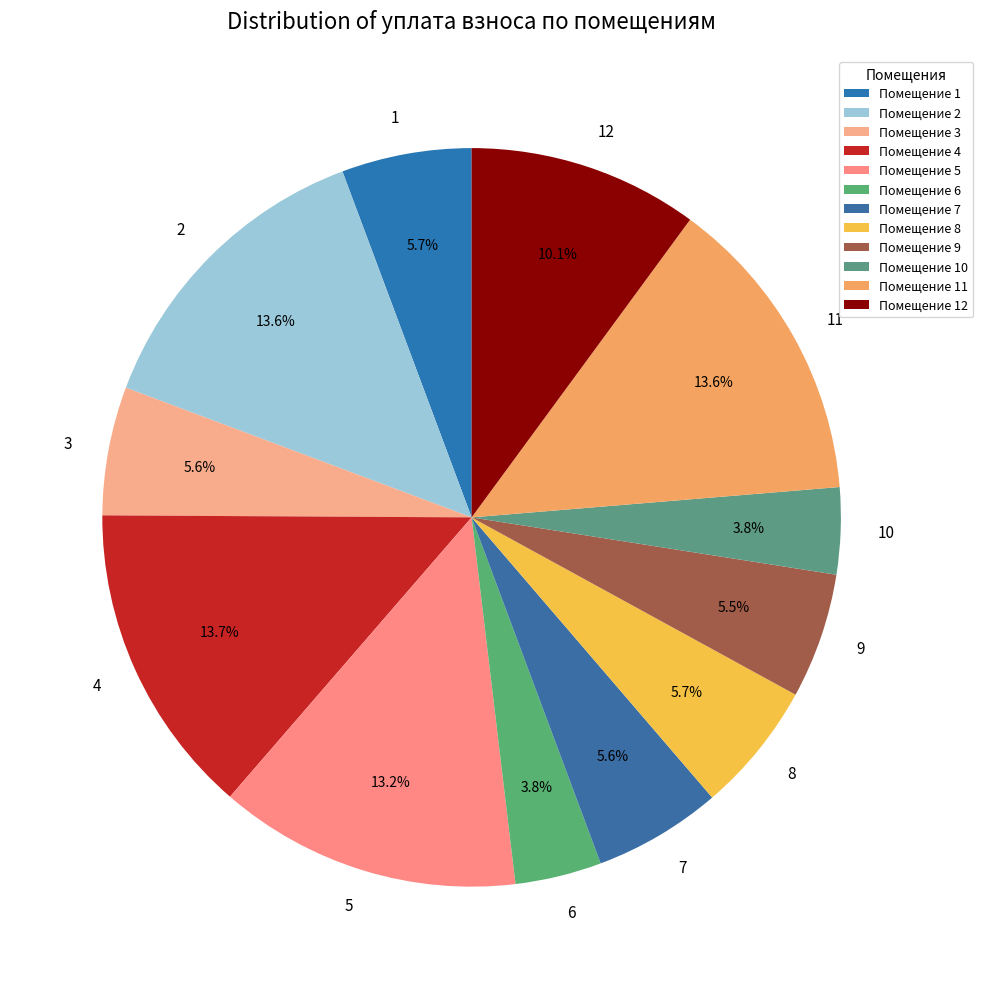

To the nearest percent, what is the combined percentage of 12 and 11?

24%